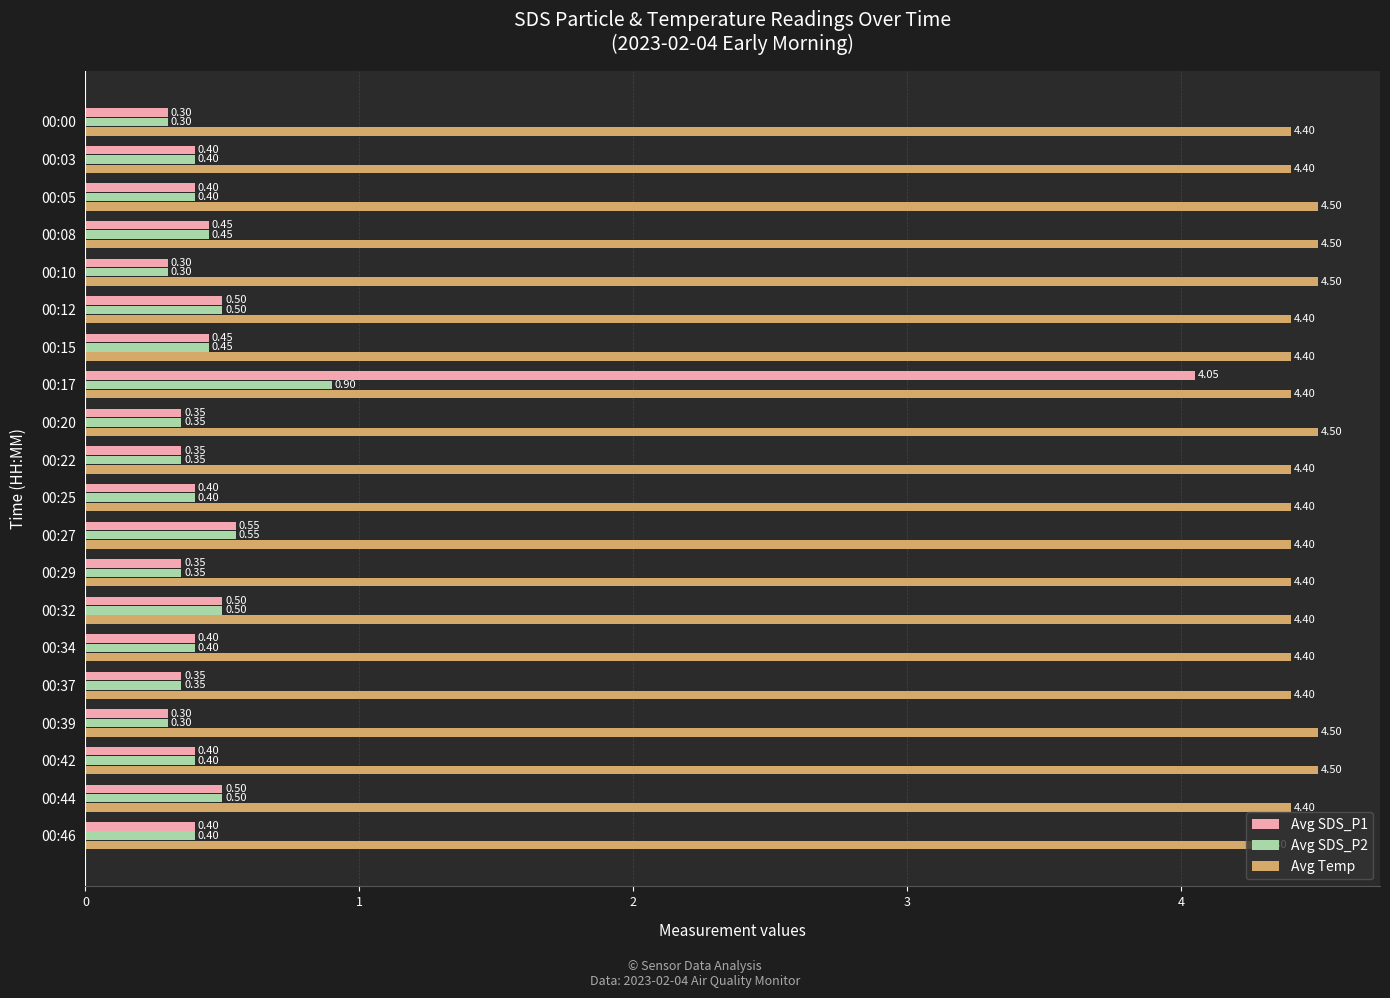

List the series in order of their peak value, highest first.

Avg Temp, Avg SDS_P1, Avg SDS_P2